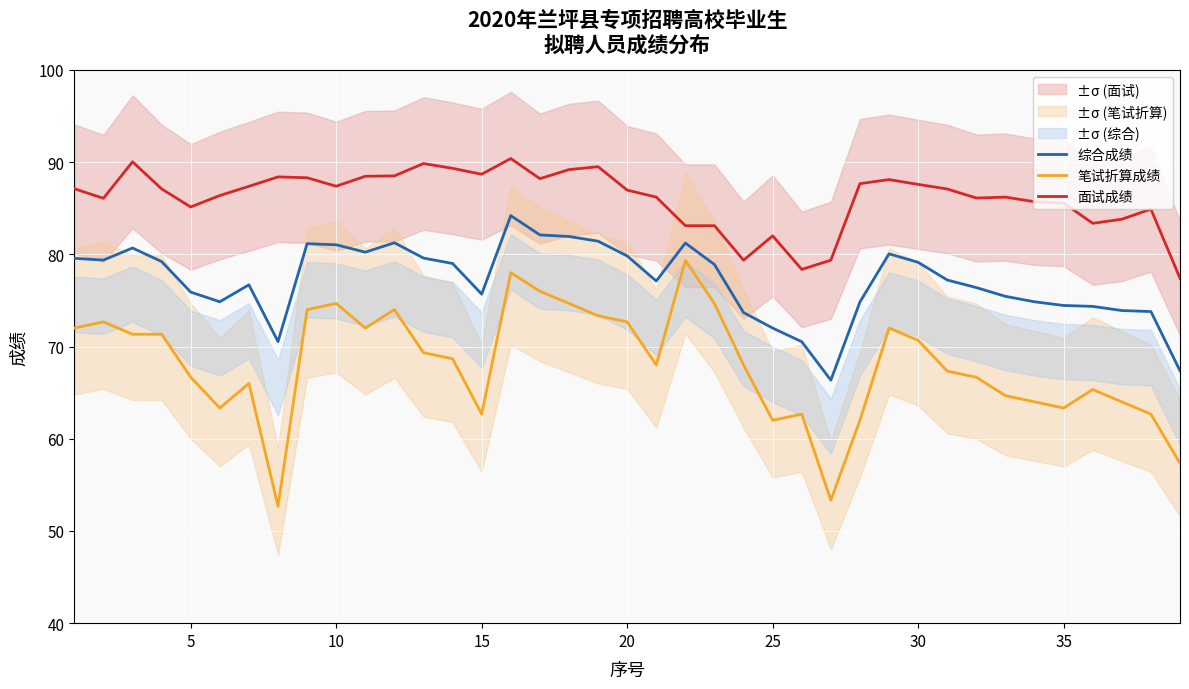

True or false: 面试成绩 and 笔试折算成绩 intersect in this chart.

False